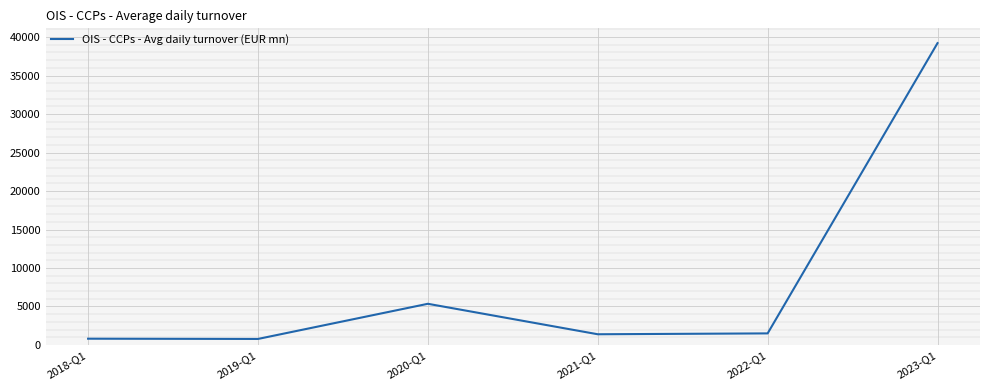

At which category does the data reach its first local peak?

2020-Q1